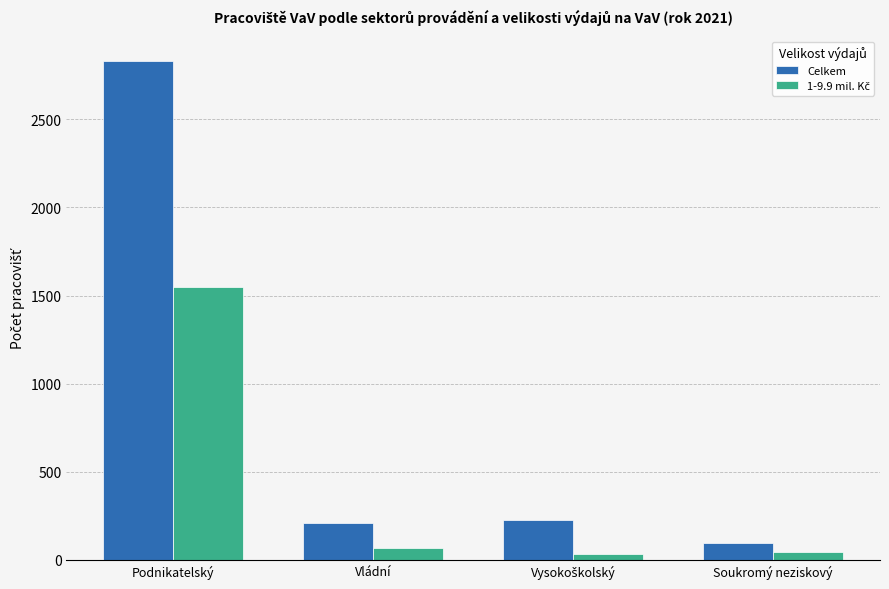

At which category is the sum across all series the highest?

Podnikatelský